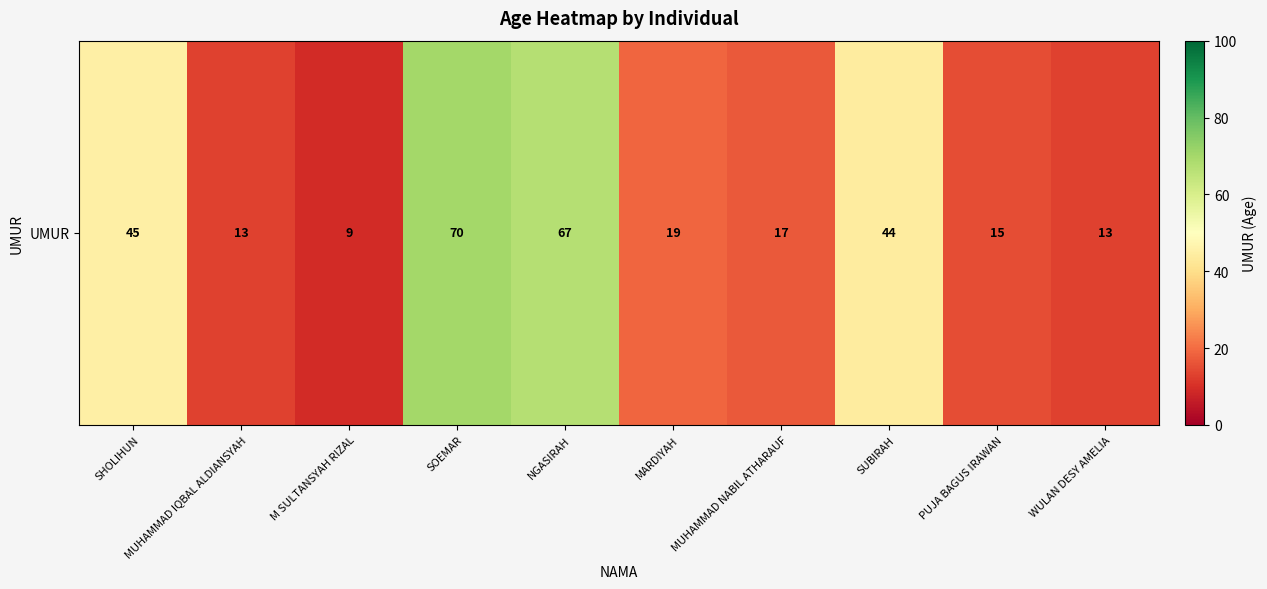

Which label corresponds to the largest value in the chart?

SOEMAR